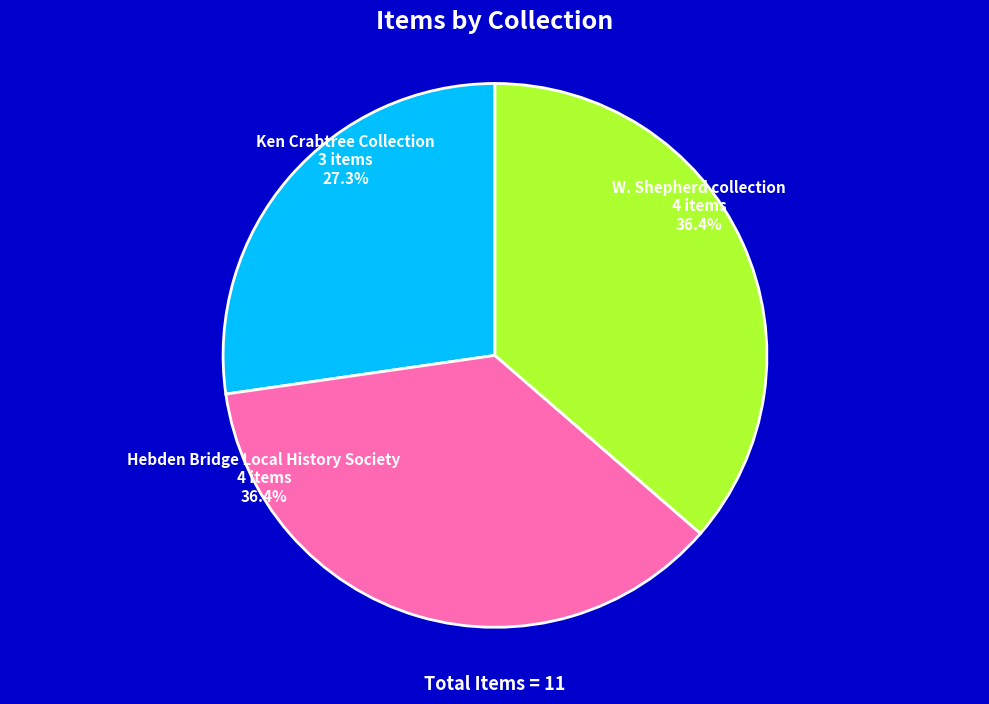

Count the number of slices in the pie.

3